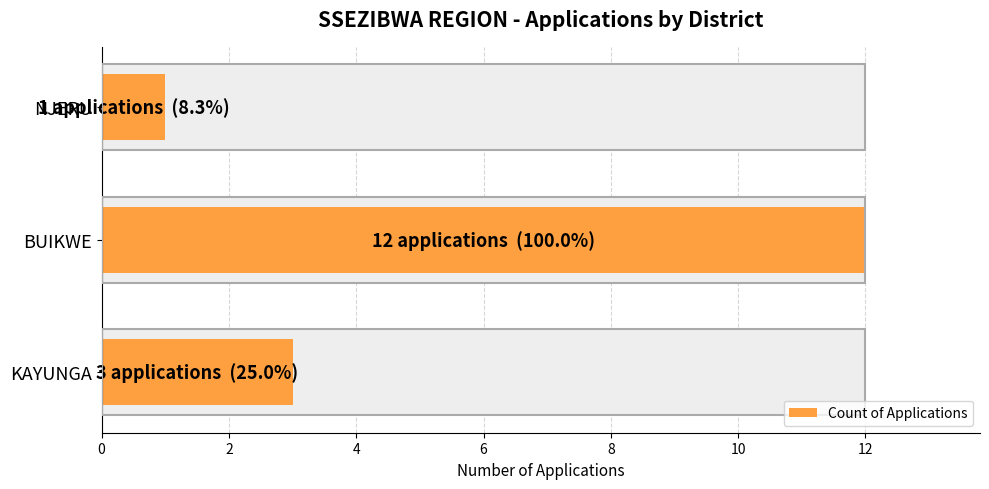

Between KAYUNGA and BUIKWE, which is larger?

BUIKWE